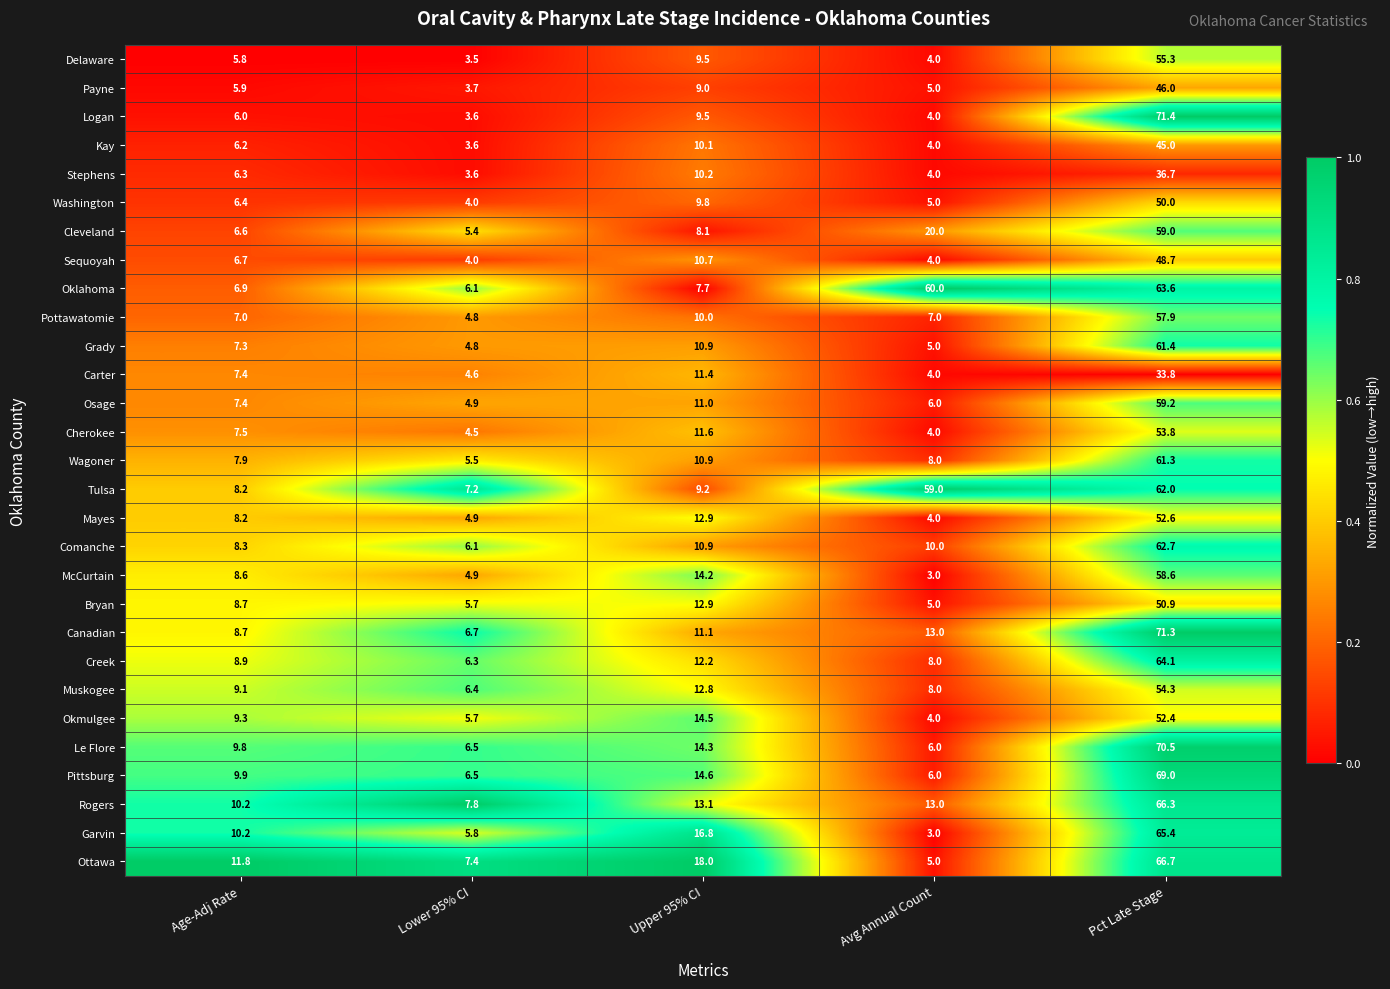

Rank the series by their maximum value, from highest to lowest.

Logan, Canadian, Le Flore, Pittsburg, Ottawa, Rogers, Garvin, Creek, Oklahoma, Comanche, Tulsa, Grady, Wagoner, Osage, Cleveland, McCurtain, Pottawatomie, Delaware, Muskogee, Cherokee, Mayes, Okmulgee, Bryan, Washington, Sequoyah, Payne, Kay, Stephens, Carter